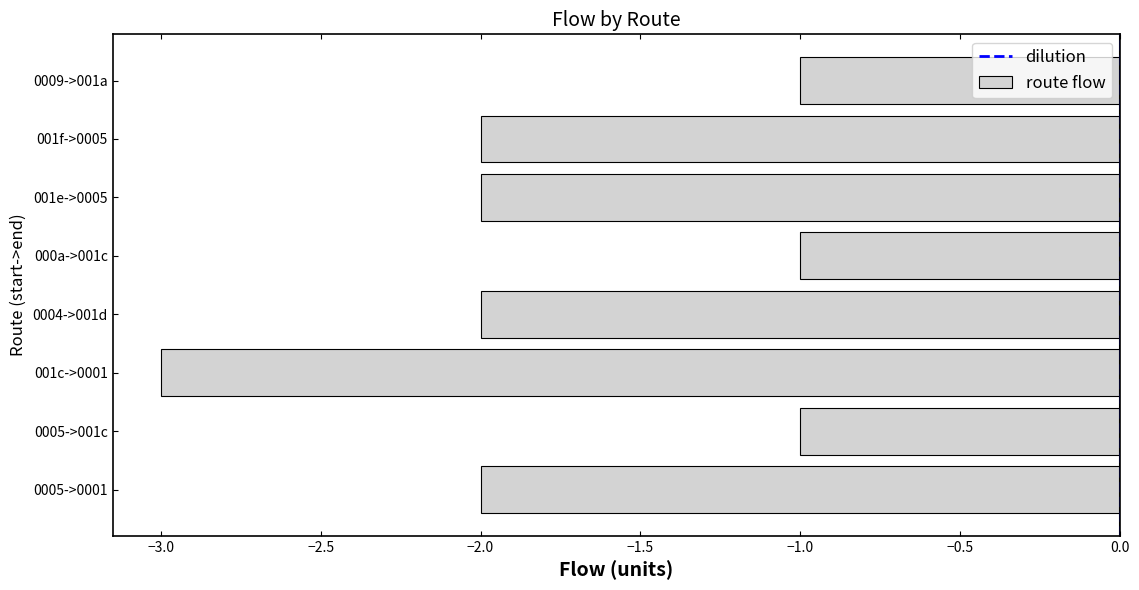

What is the sum of all values?

-14